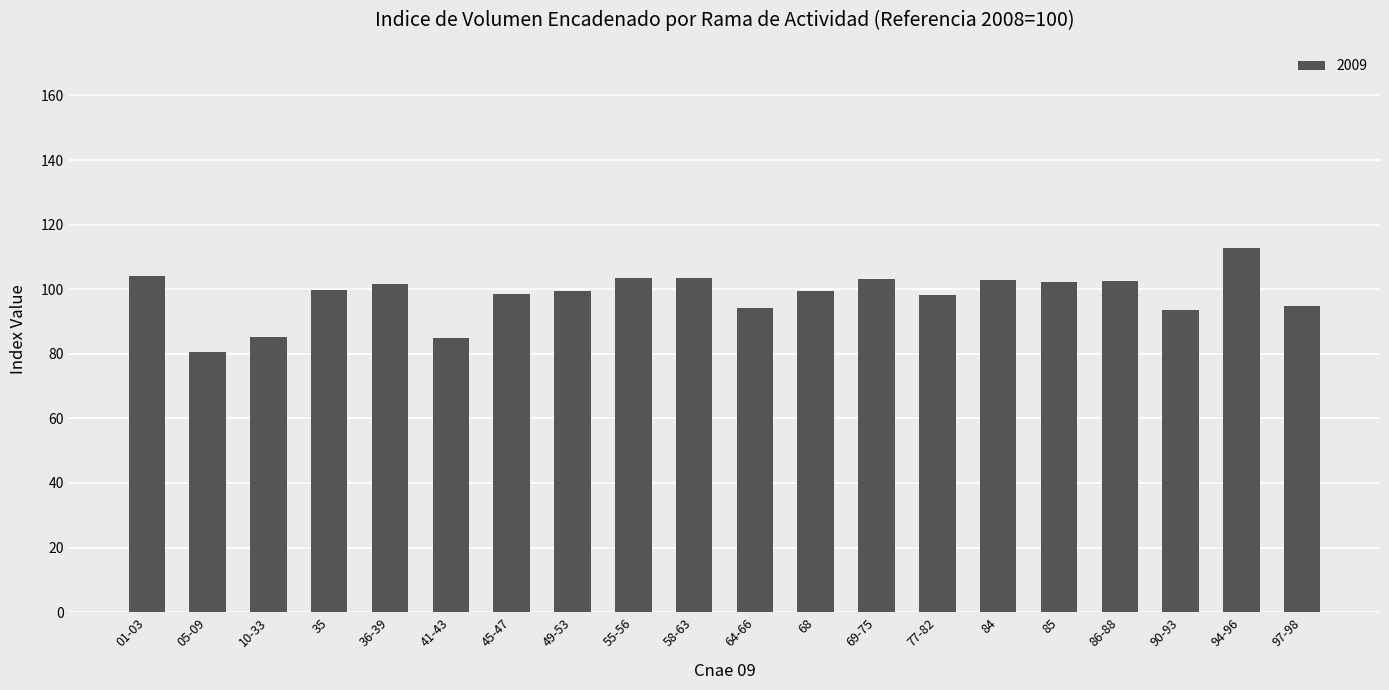

Does the chart contain stacked bars?

No